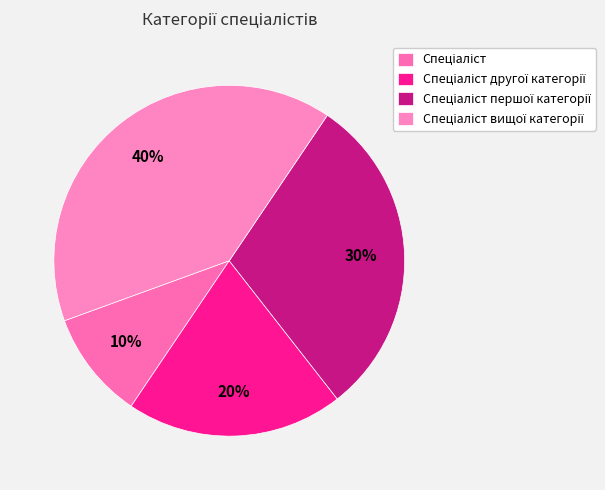

Do Спеціаліст першої категорії and Спеціаліст вищої категорії together represent more than half of the pie?

Yes